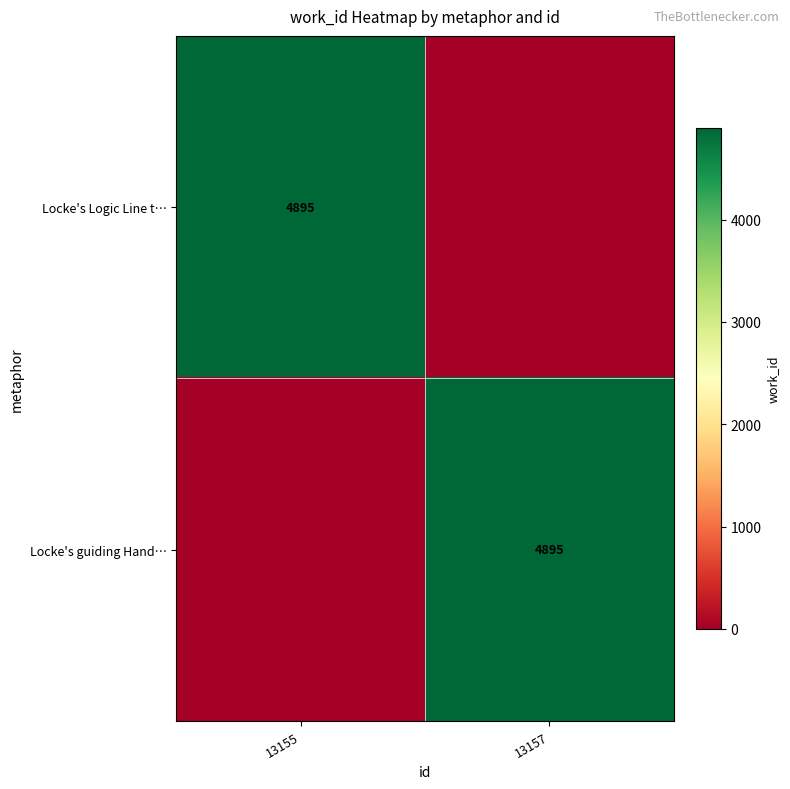

Is it true that Locke's guiding Hand… equals 7535 at 13157?

False